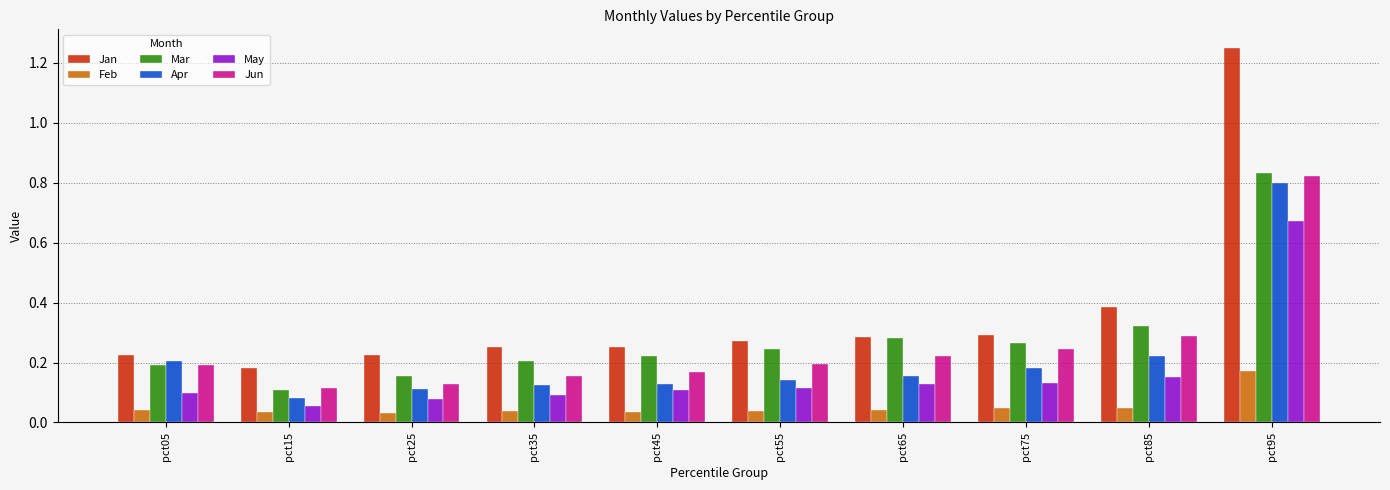

Which series has the largest range (max minus min)?

Jan